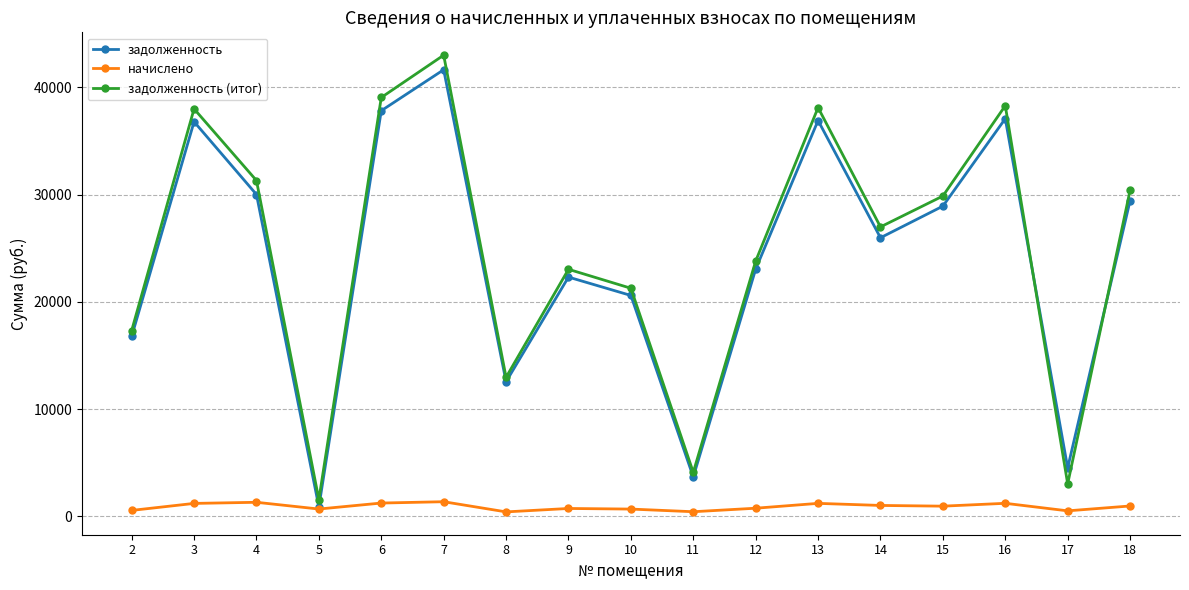

How many categories are shown in the chart?

17